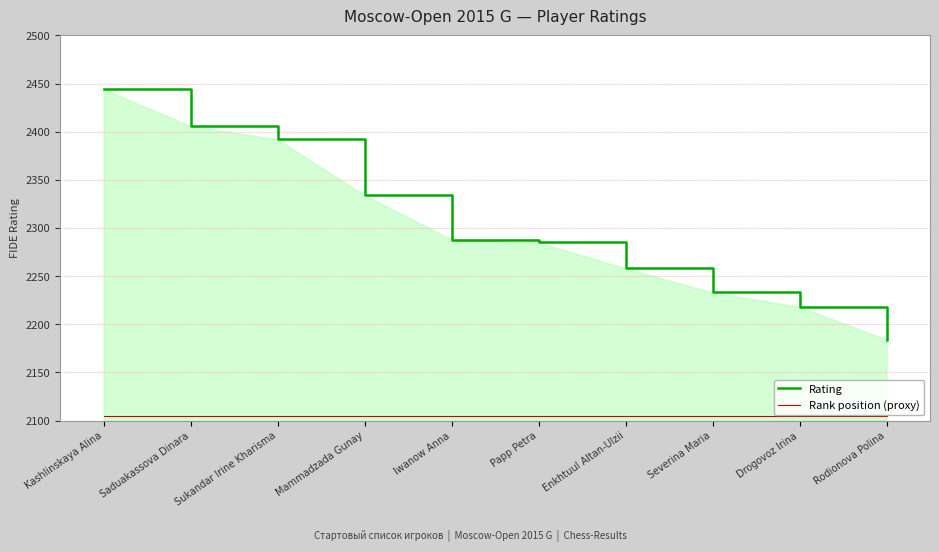

The value of Rating at Iwanow Anna is 619. True or false?

False